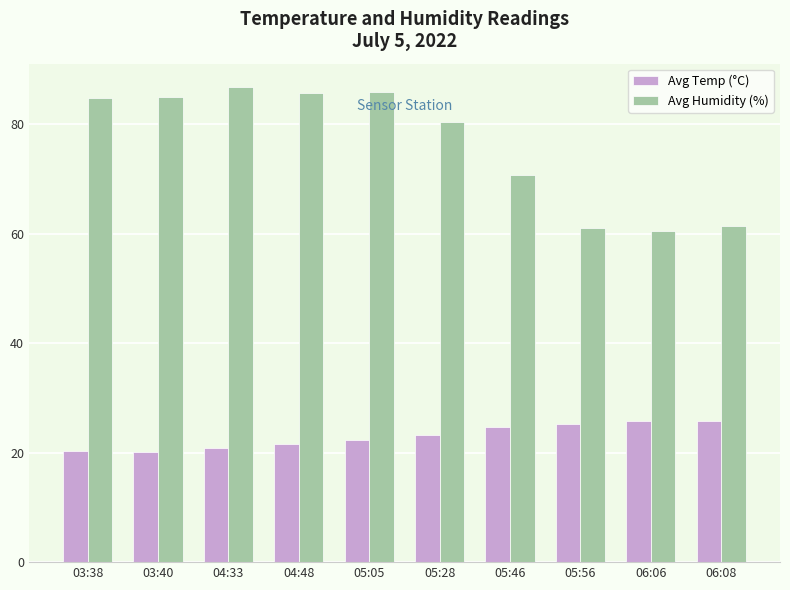

List the series in order of their peak value, highest first.

Avg Humidity (%), Avg Temp (°C)